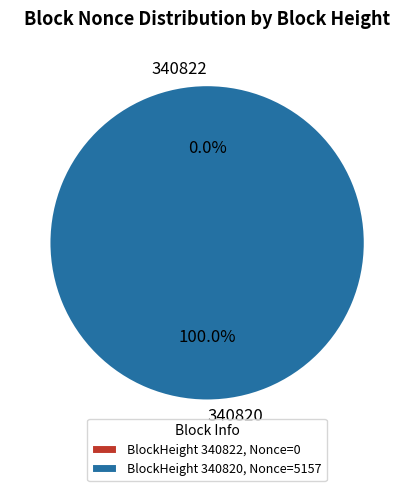

Is it true that 340820 is 100% of the pie?

True